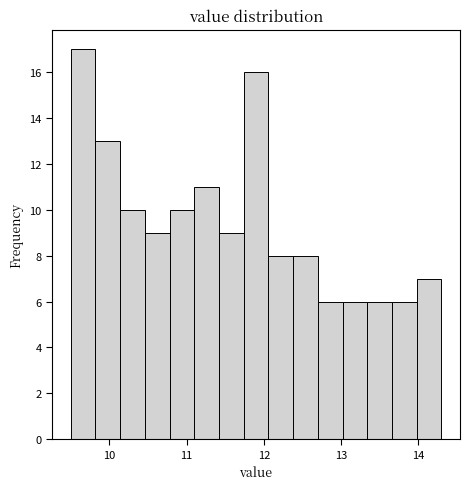

Read against the x-axis, roughly where is the centre of the tallest bar?

9.7